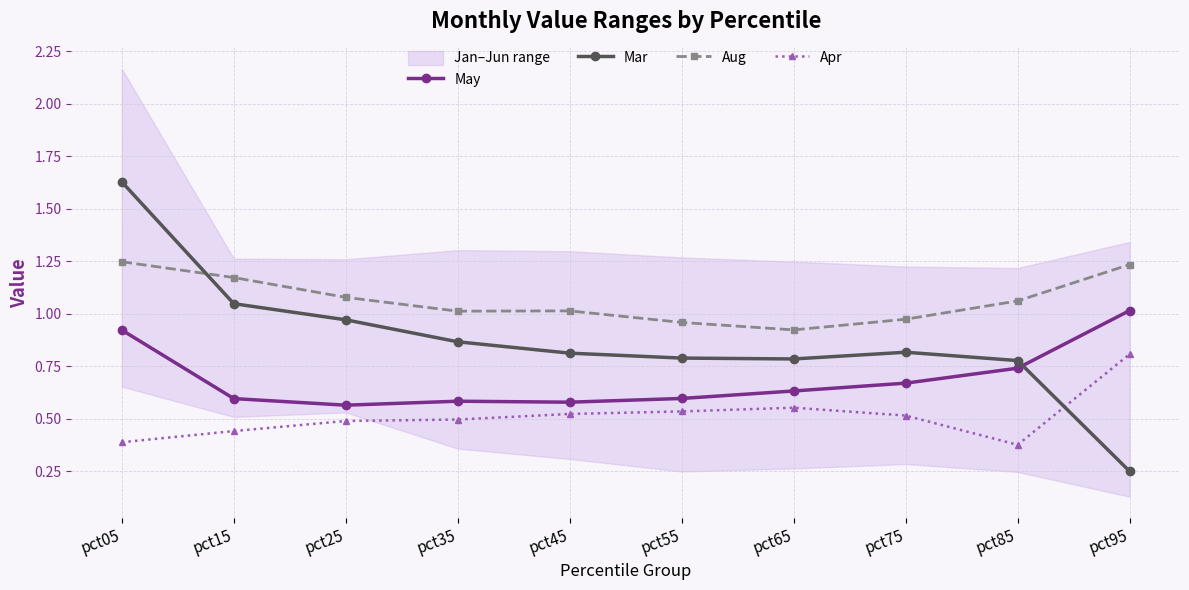

How many values in the Aug series exceed 1?

7